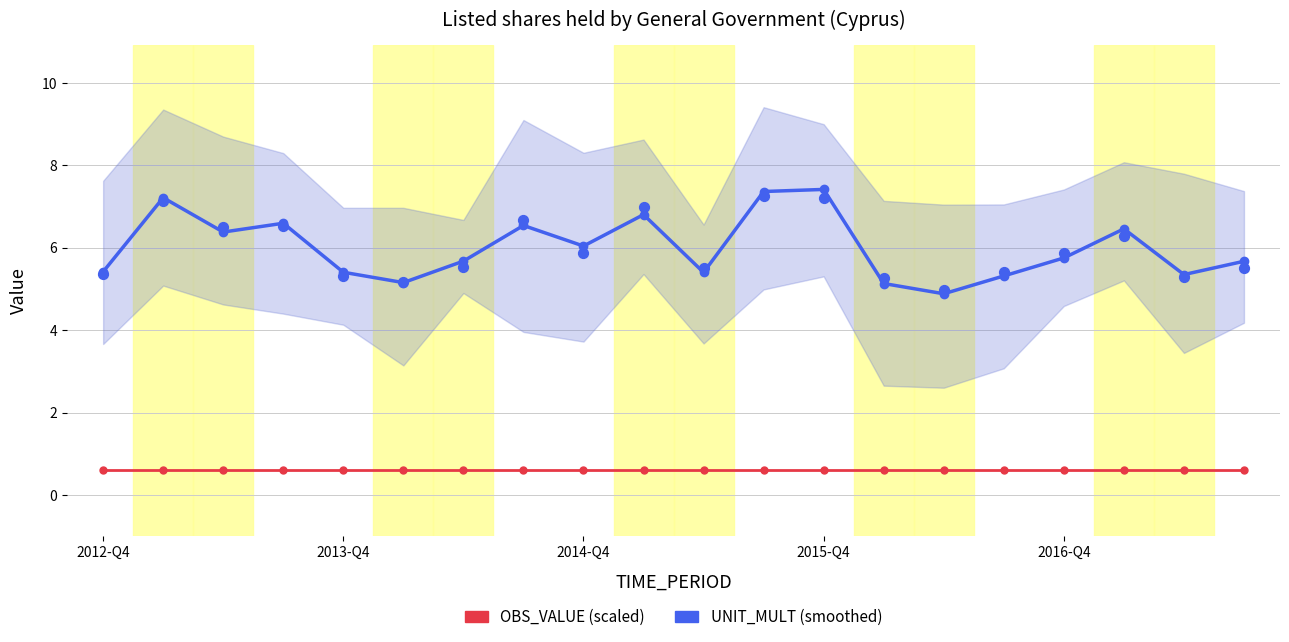

Which series contains the lowest Y value?

OBS_VALUE (scaled)